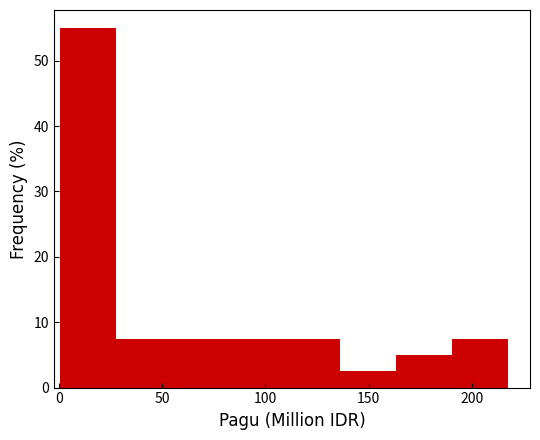

Reading left to right, transcribe this chart: for each bar, give the range it covers on the x-axis and its height. Neither the bar edges nor the heights are printed on the chart, so give them approximately, as read against the axes.

0 to 30: 55
30 to 55: 8
55 to 80: 8
80 to 110: 8
110 to 135: 8
135 to 165: 3
165 to 190: 5
190 to 215: 8